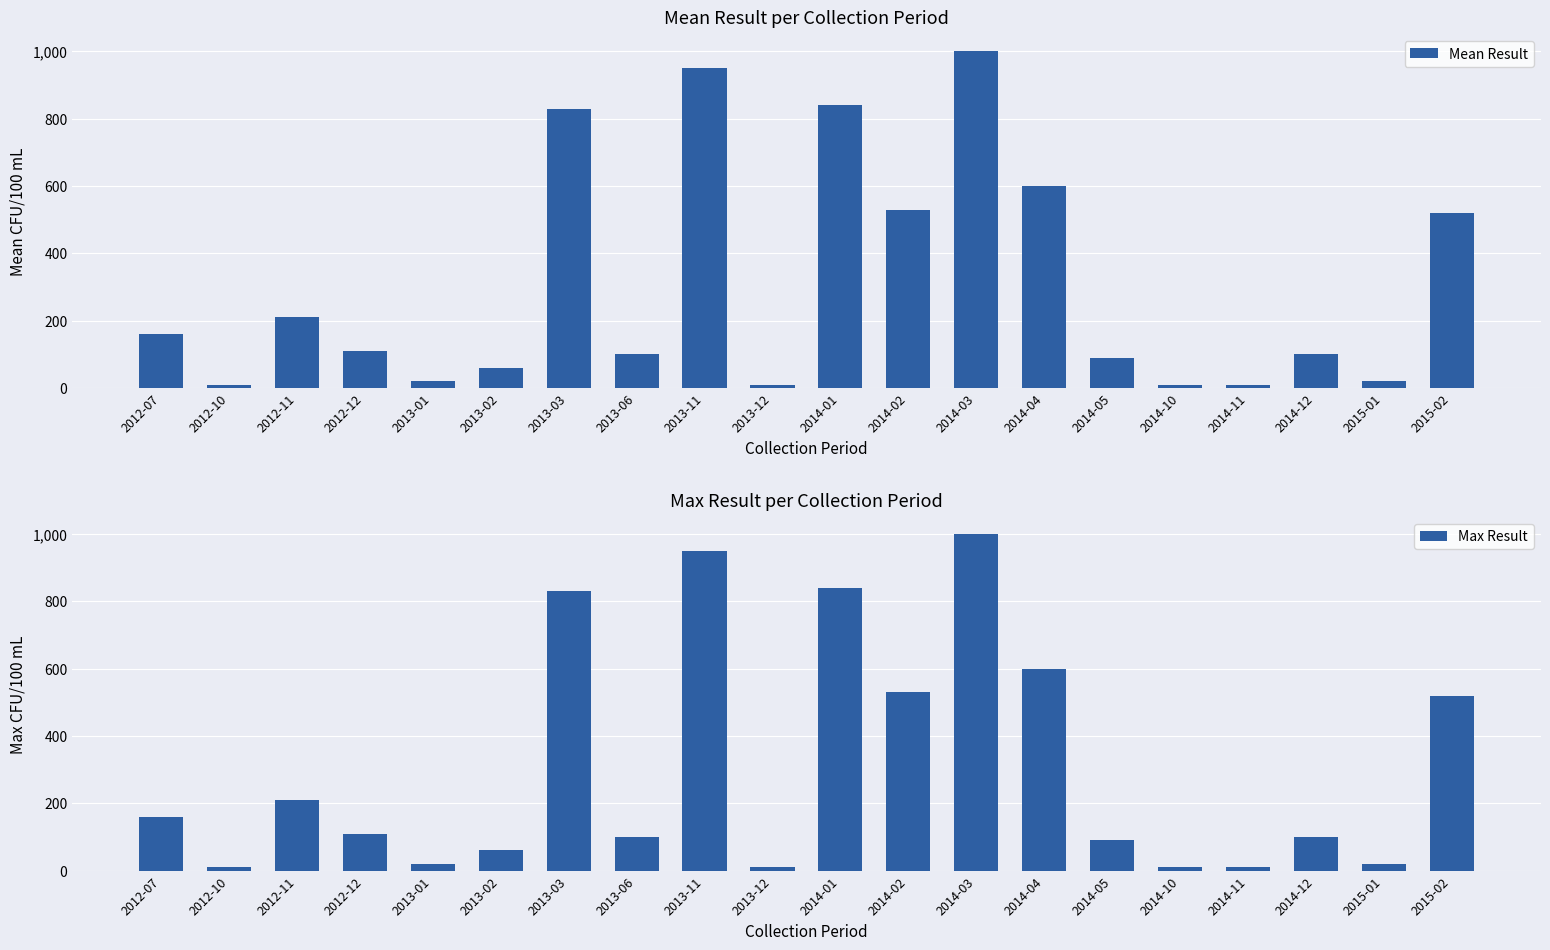

What is the total value across all series at 2014-05?

180